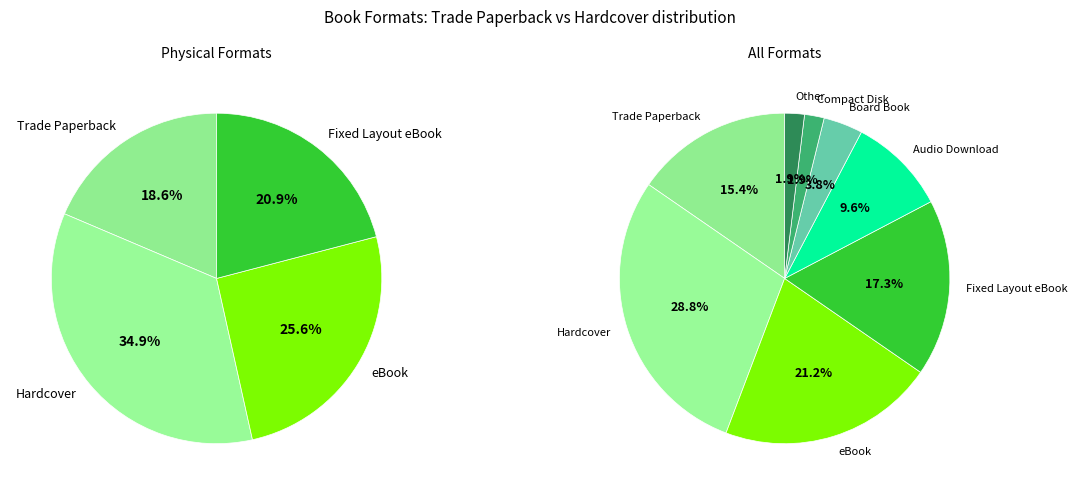

Is there any slice that represents more than half of the pie?

No